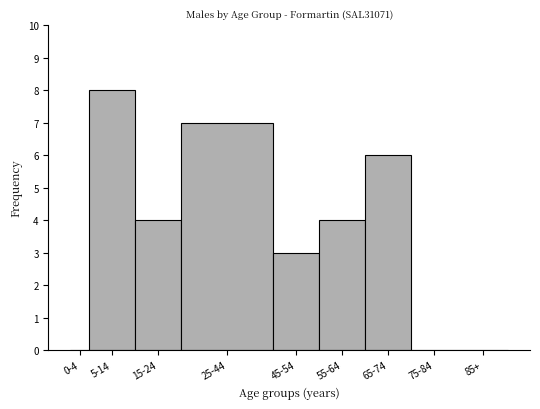

Reading right to left, extract all data points from this chart.

85+=0	75-84=0	65-74=6	55-64=4	45-54=3	25-44=7	15-24=4	5-14=8	0-4=0